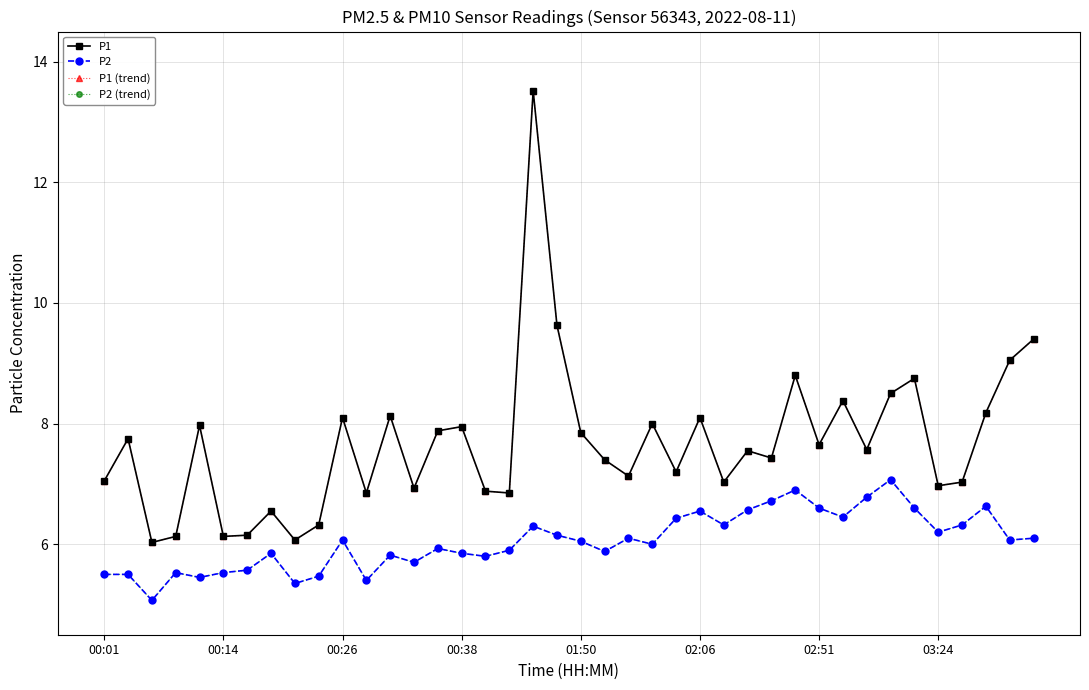

Is this an area chart (filled region under the line)?

No